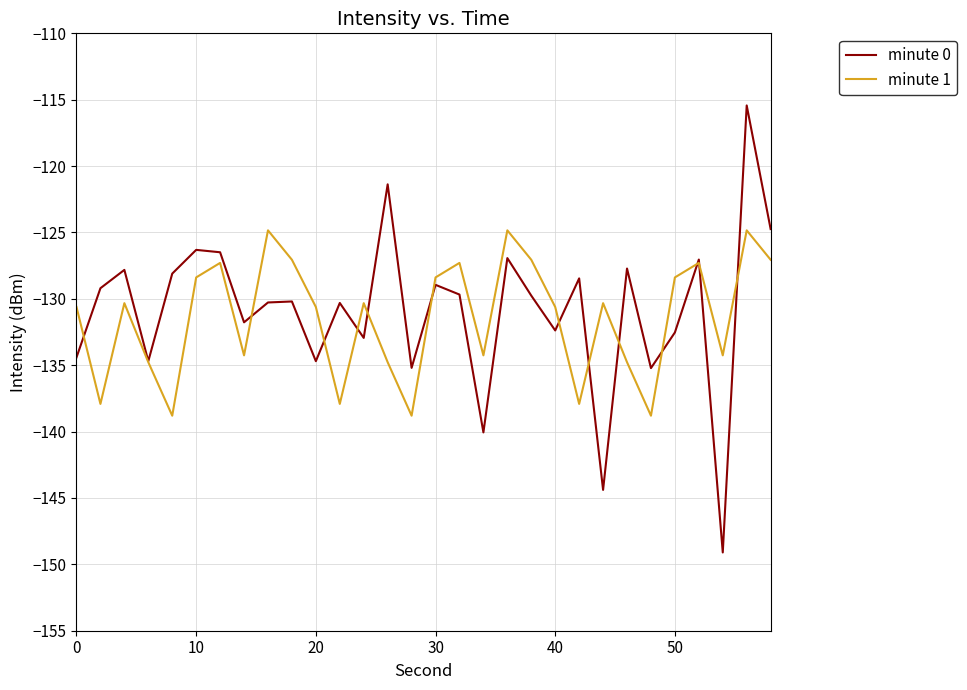

How many intersections are there between minute 0 and minute 1?

13